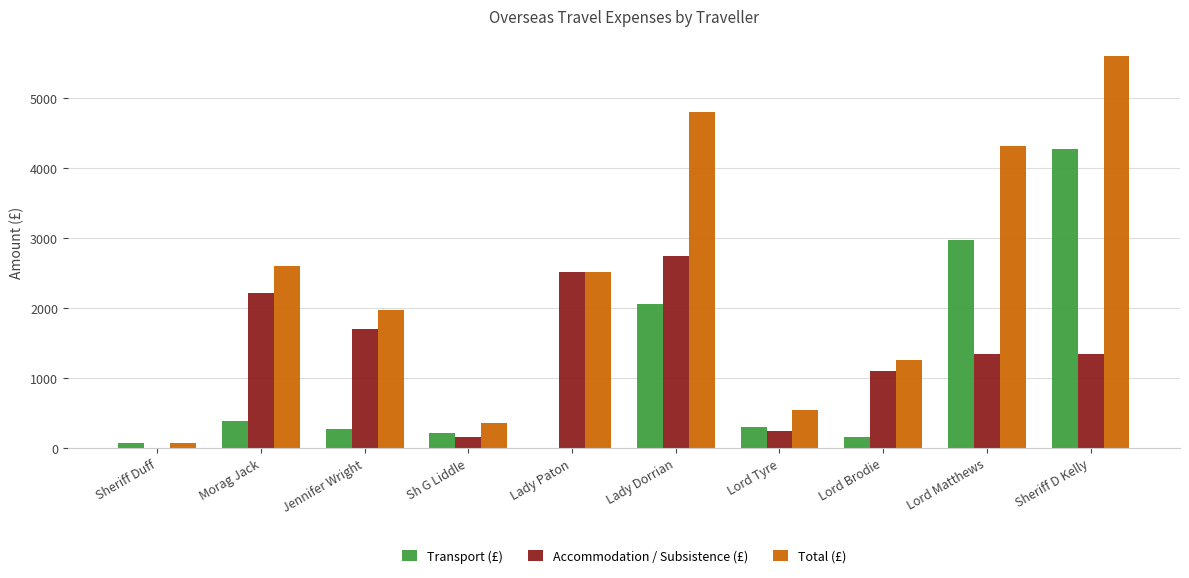

What is the highest value of the Total (£) series?

5603.6